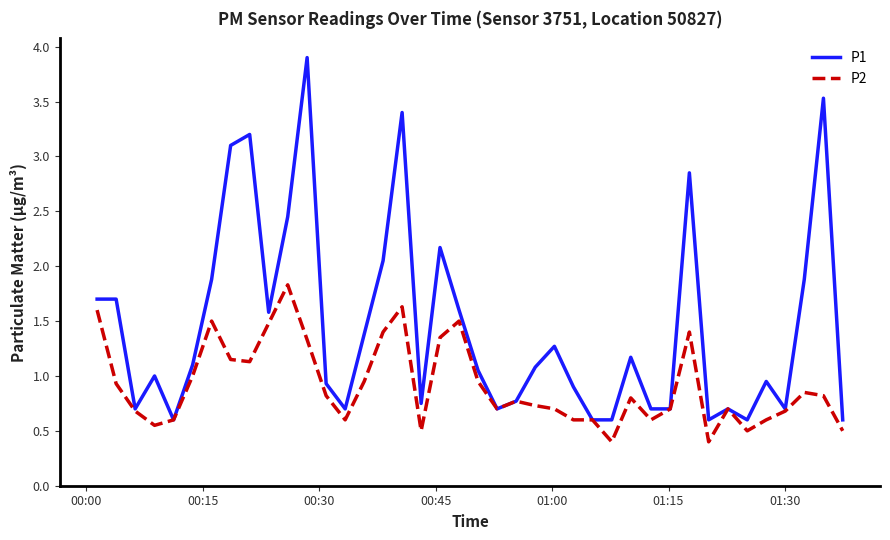

Count the number of data series in this chart.

2